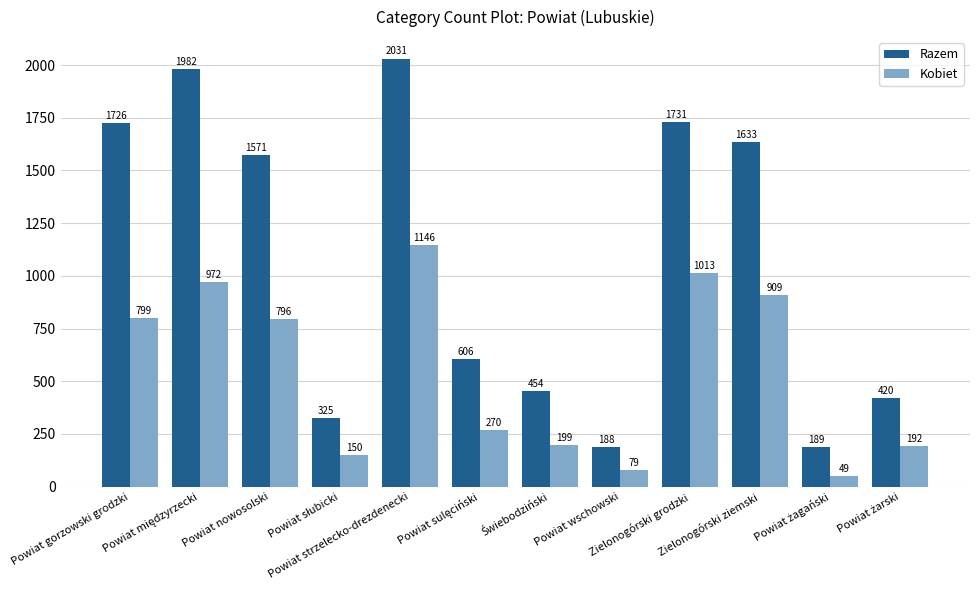

What is the highest value of the Kobiet series?

1146